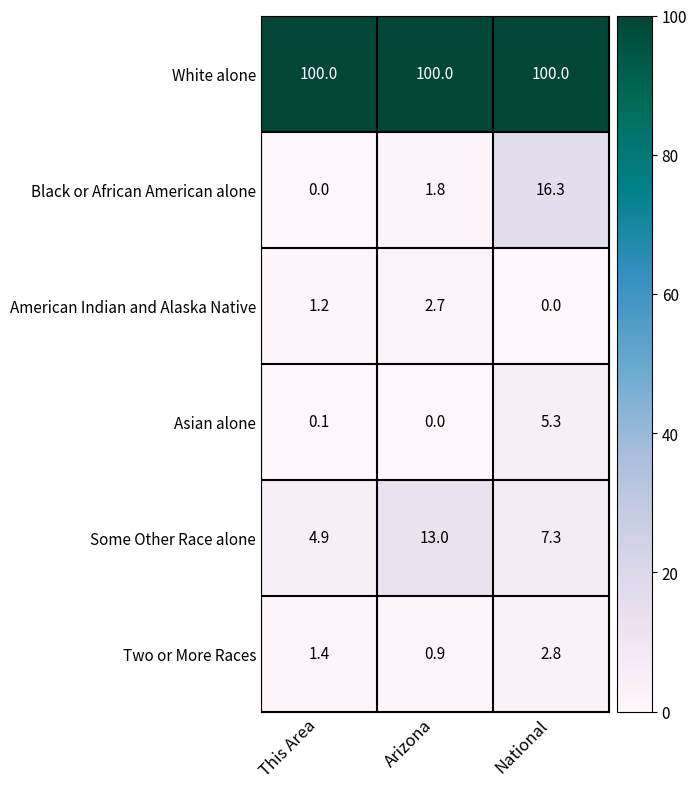

What is the approximate value of White alone at National?

100.0